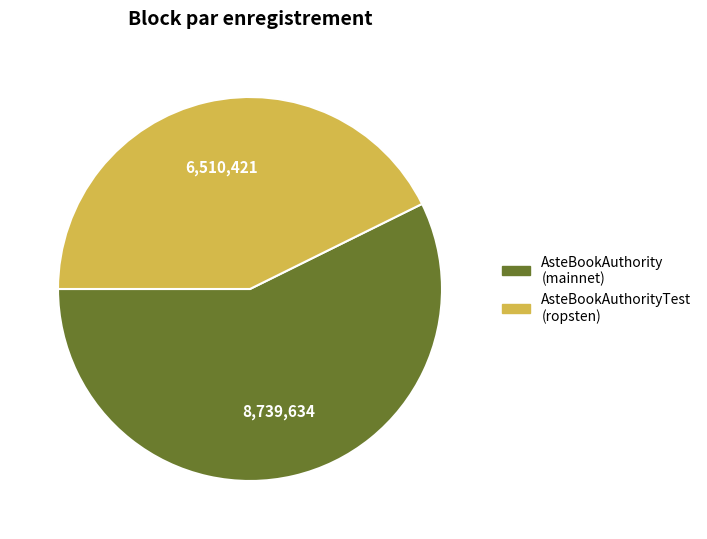

Which category accounts for the majority?

AsteBookAuthority (mainnet)